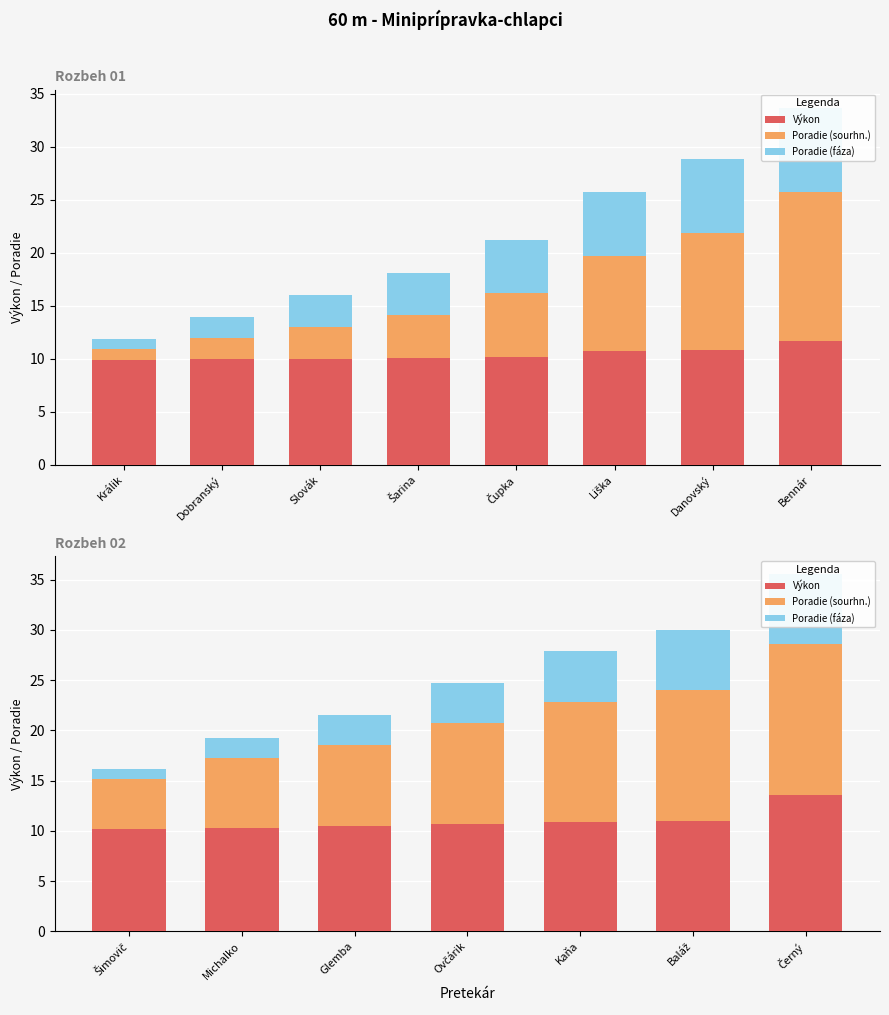

True or false: Poradie (sourhn.) has a value of 7.8 at Šimovič.

False